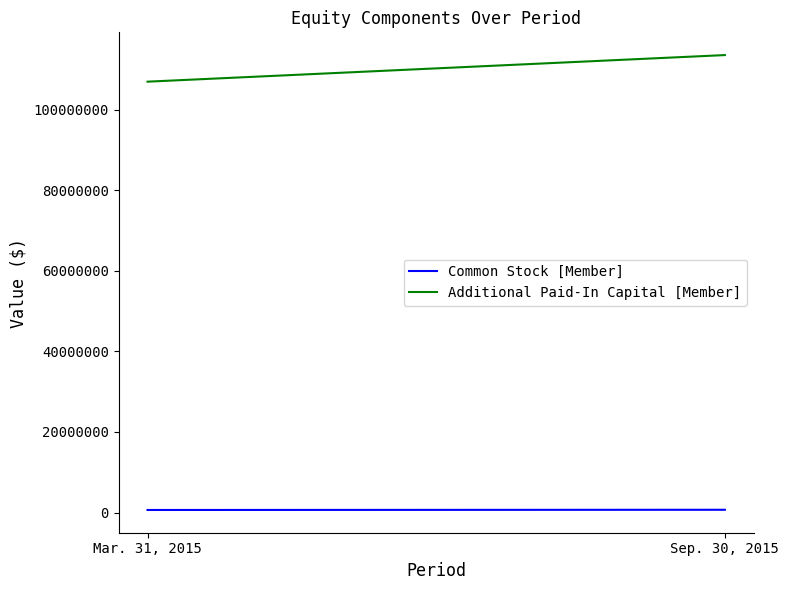

What is the difference between the Additional Paid-In Capital [Member] values at Mar. 31, 2015 and Sep. 30, 2015?

6598937